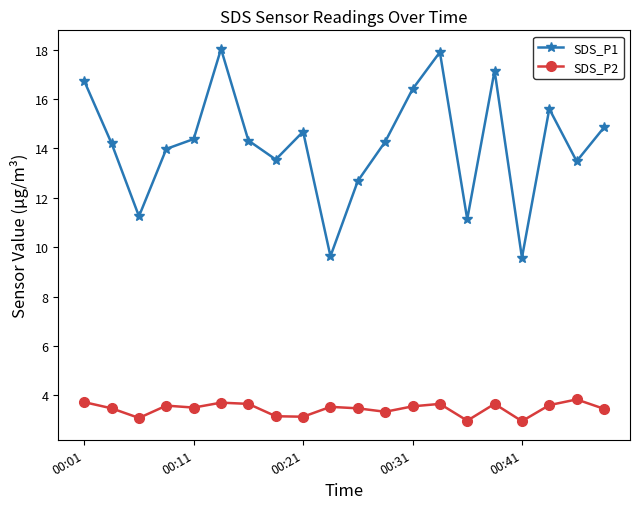

True or false: SDS_P1 and SDS_P2 cross at least once.

False